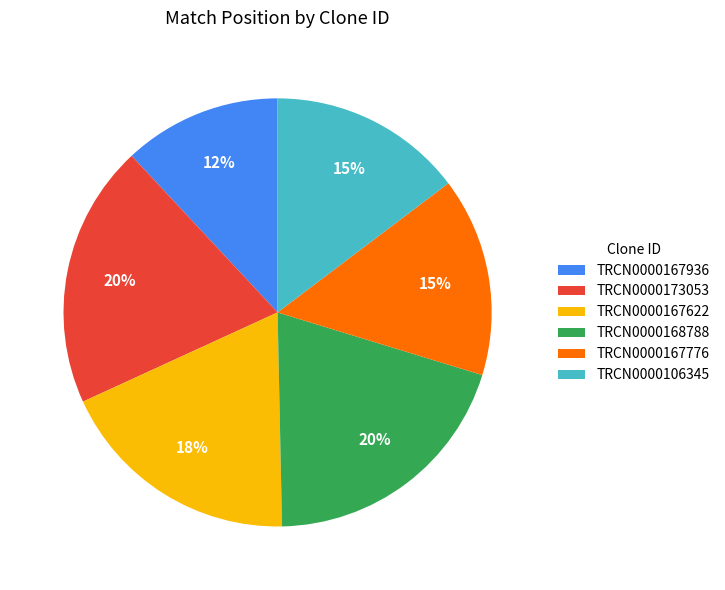

How many slices are in this pie chart?

6